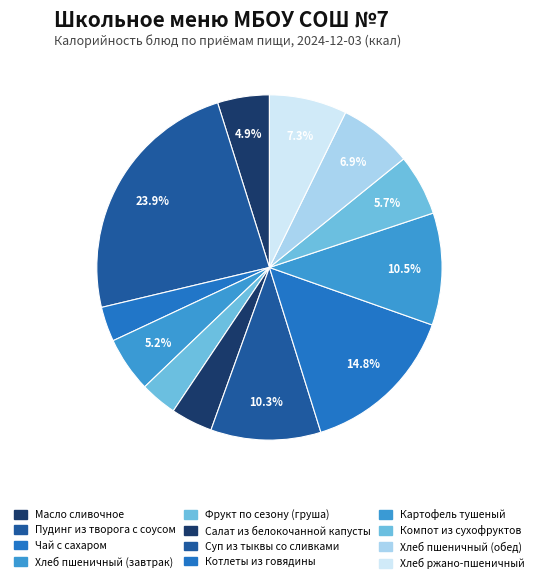

How many slices are in this pie chart?

12